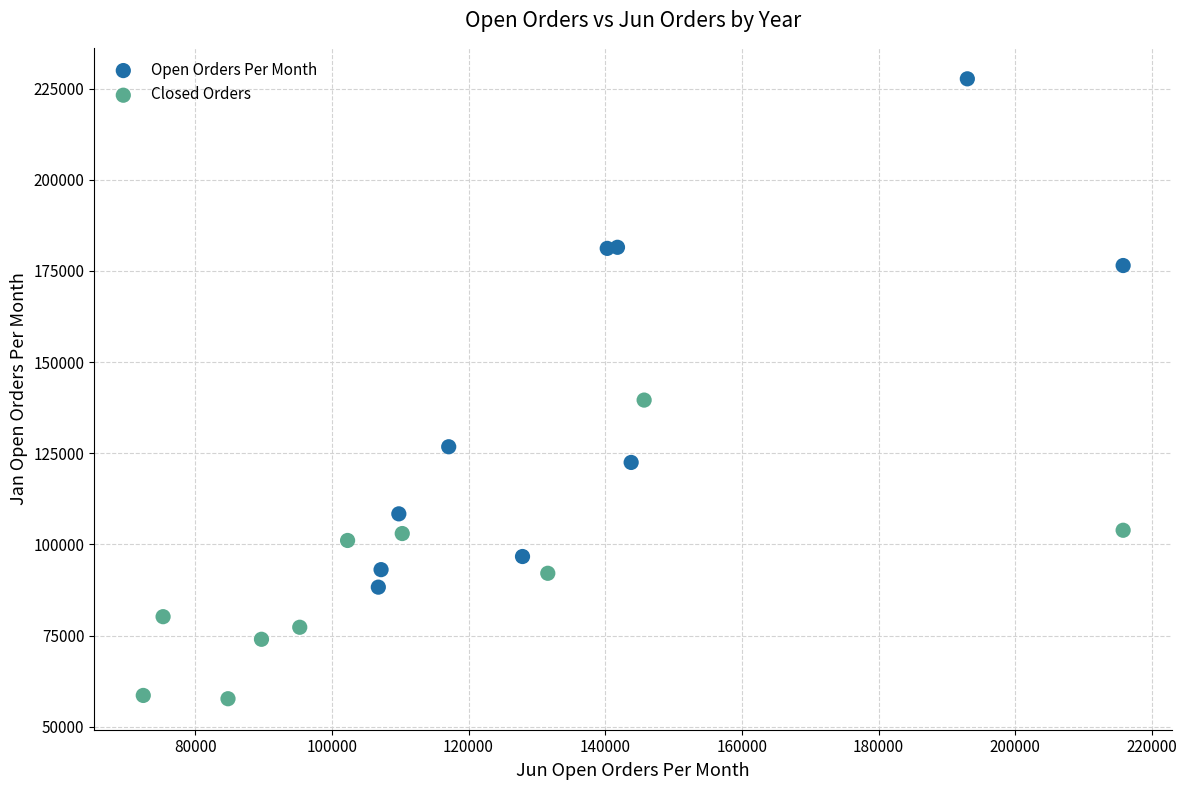

Which series contains the highest Y value?

Open Orders Per Month